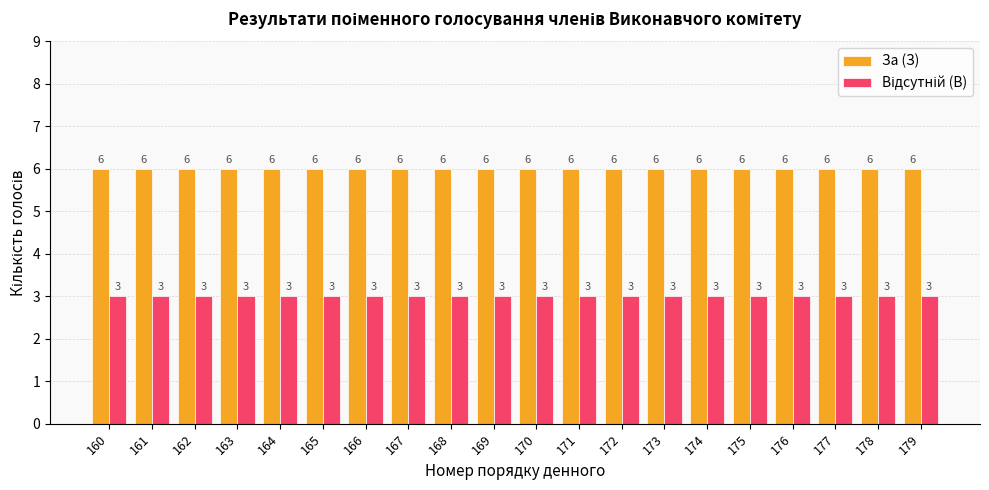

What is the maximum value for За (З)?

6